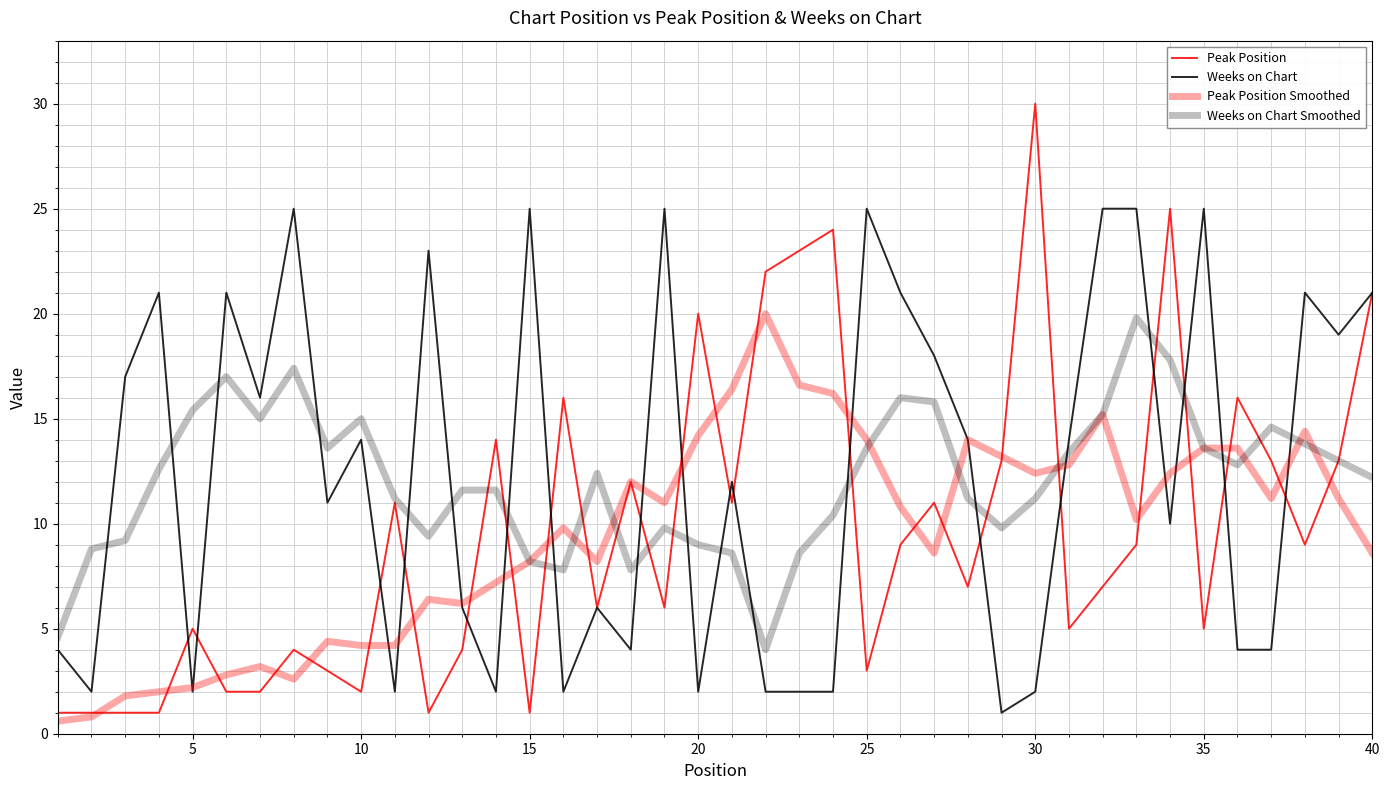

True or false: Peak Position Smoothed and Weeks on Chart intersect in this chart.

True